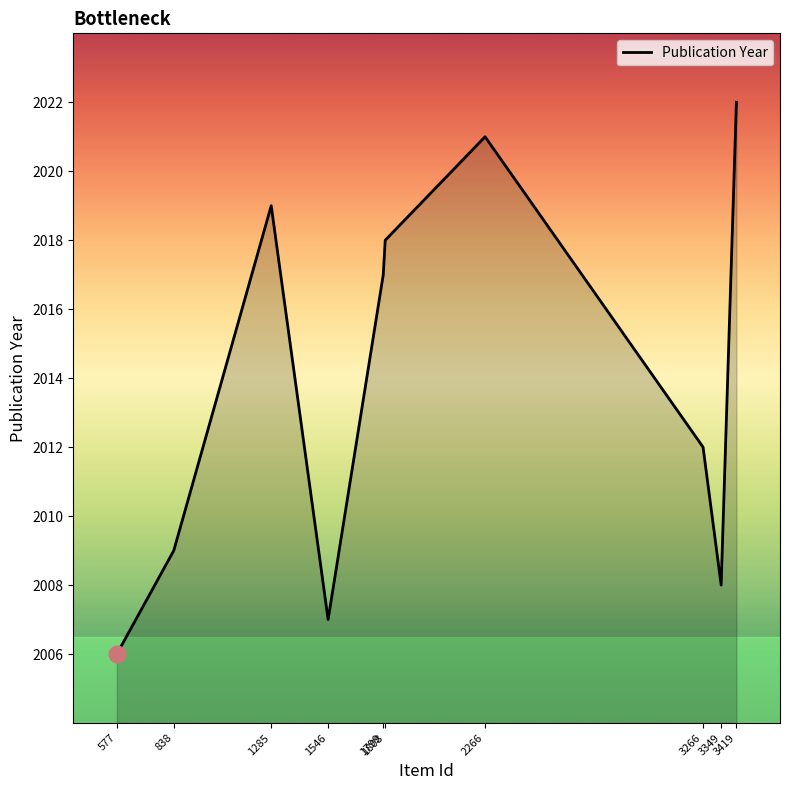

Read the value at 1285, to the nearest 10.

2020